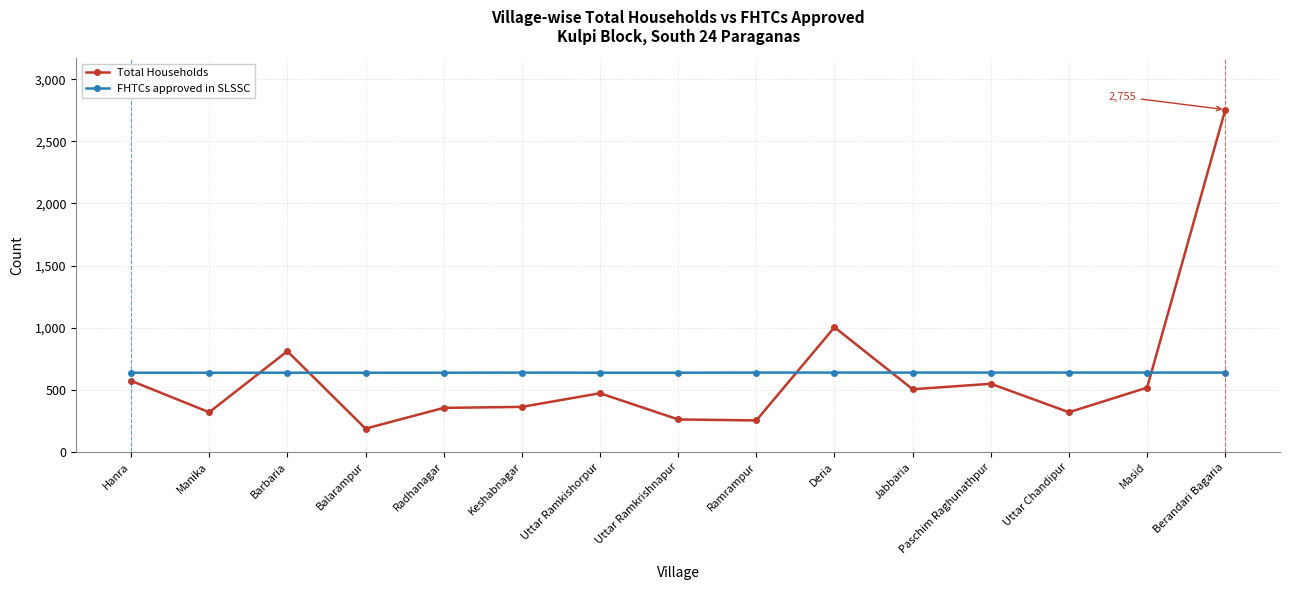

Rank the series by their maximum value, from highest to lowest.

Total Households, FHTCs approved in SLSSC